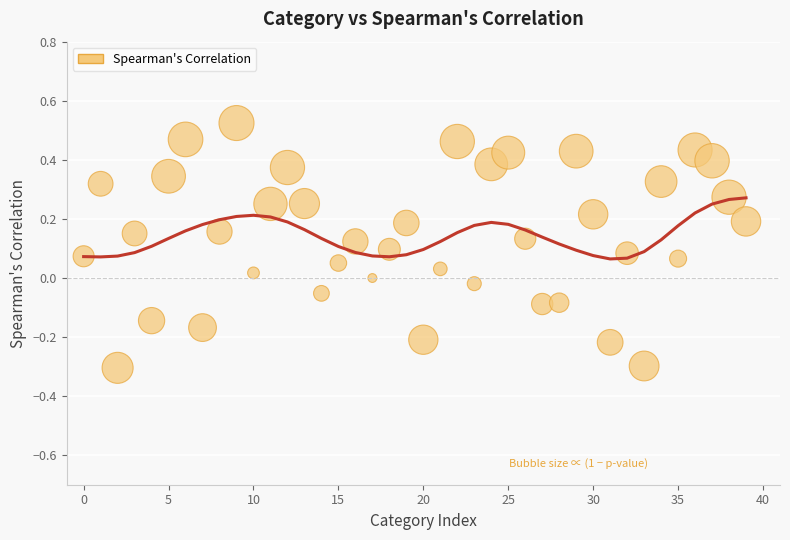

What is the range of Y values (max minus min)?

0.8